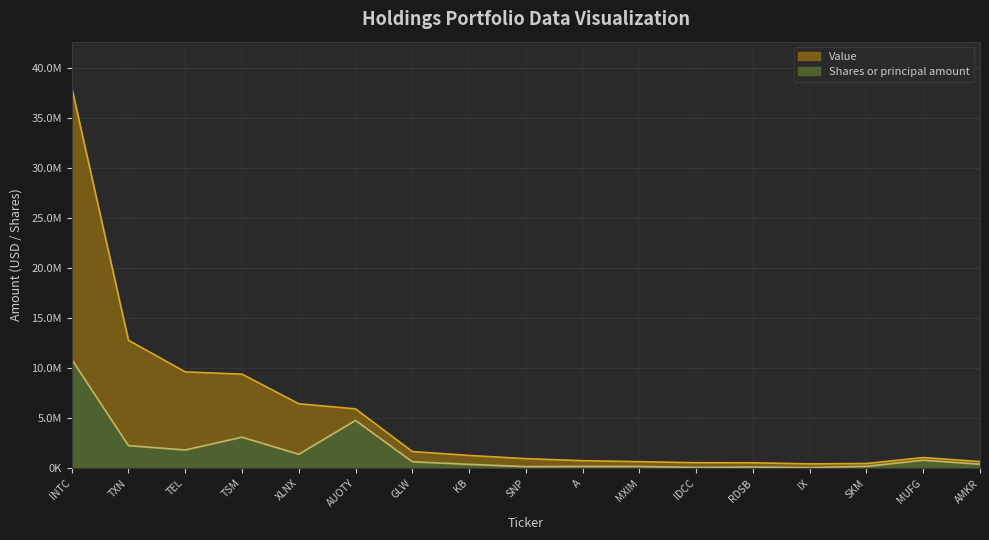

Between SKM and RDSB, which is larger?

RDSB